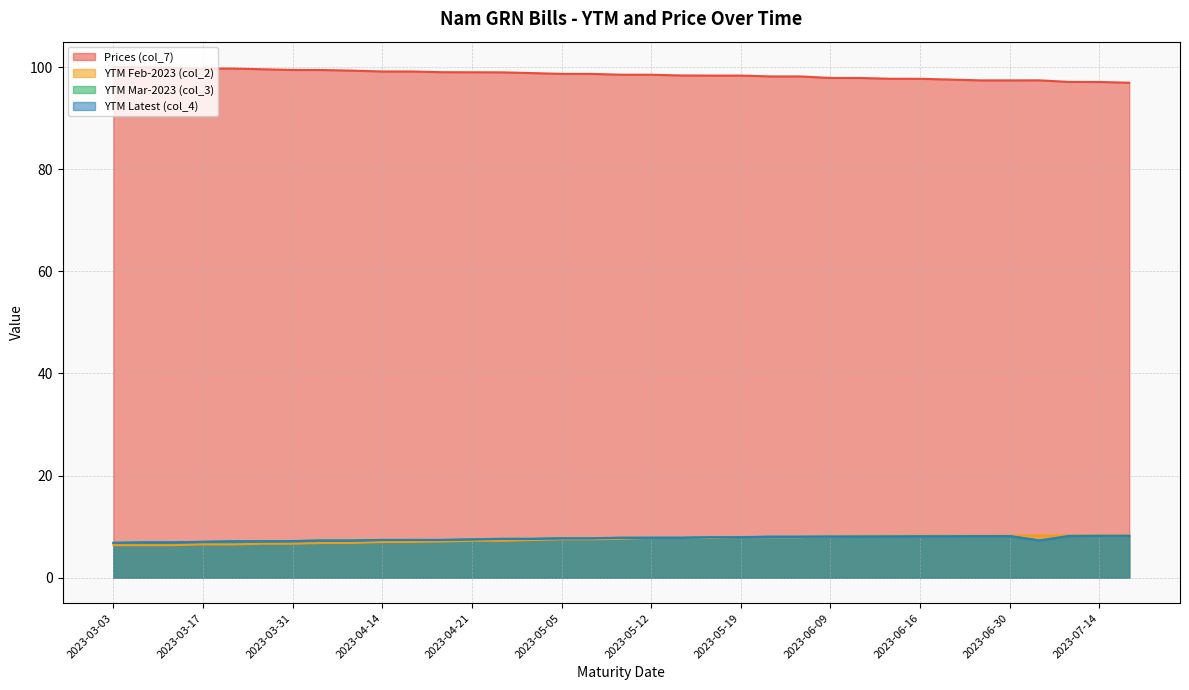

At how many categories does at least one series exceed 34?

35